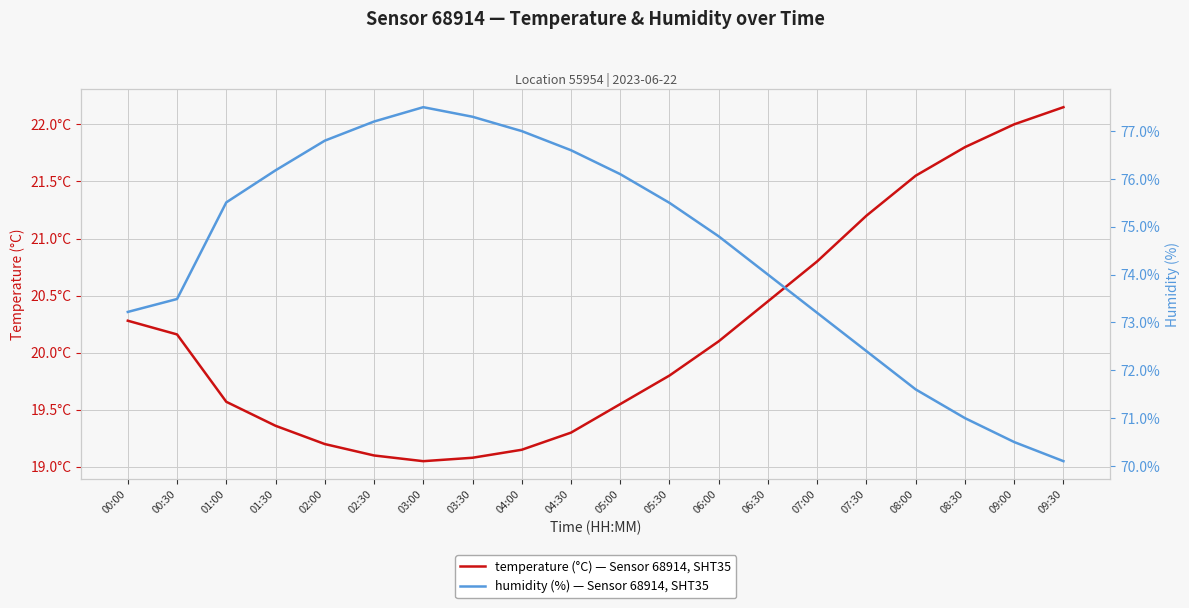

What is the maximum value for temperature?

22.1